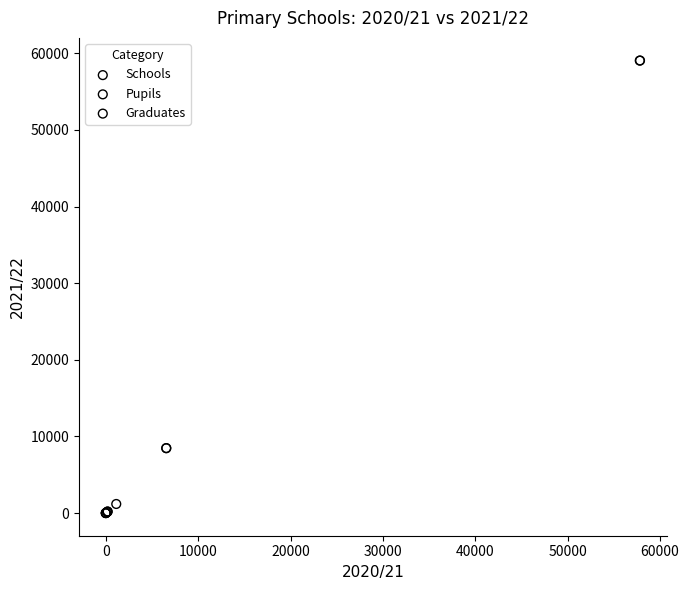

Which series has the widest spread of Y values?

Pupils